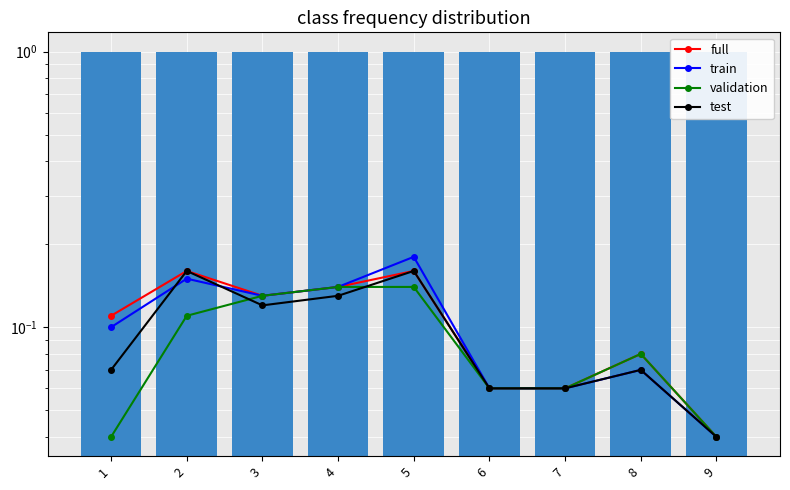

What value does the test series have at 5?

0.2